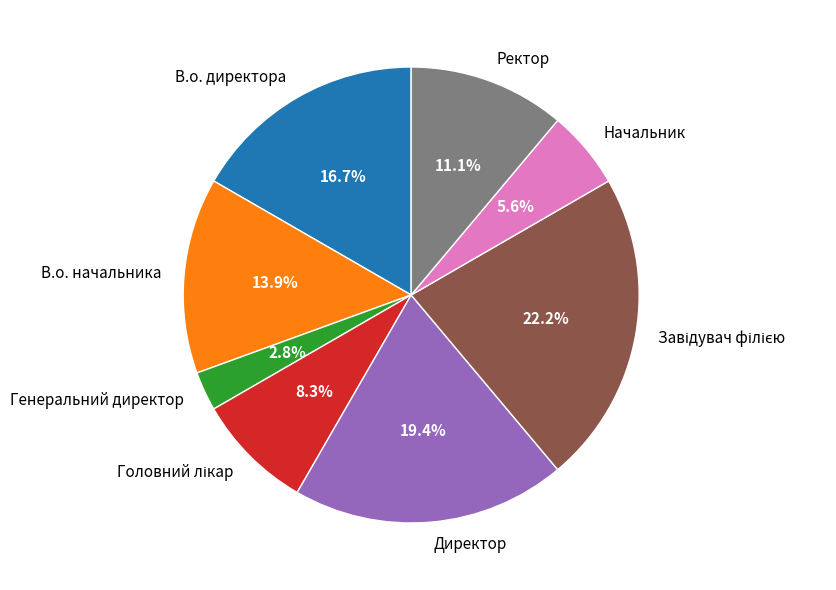

To the nearest percent, what is the difference between the largest and smallest slice percentages?

19%